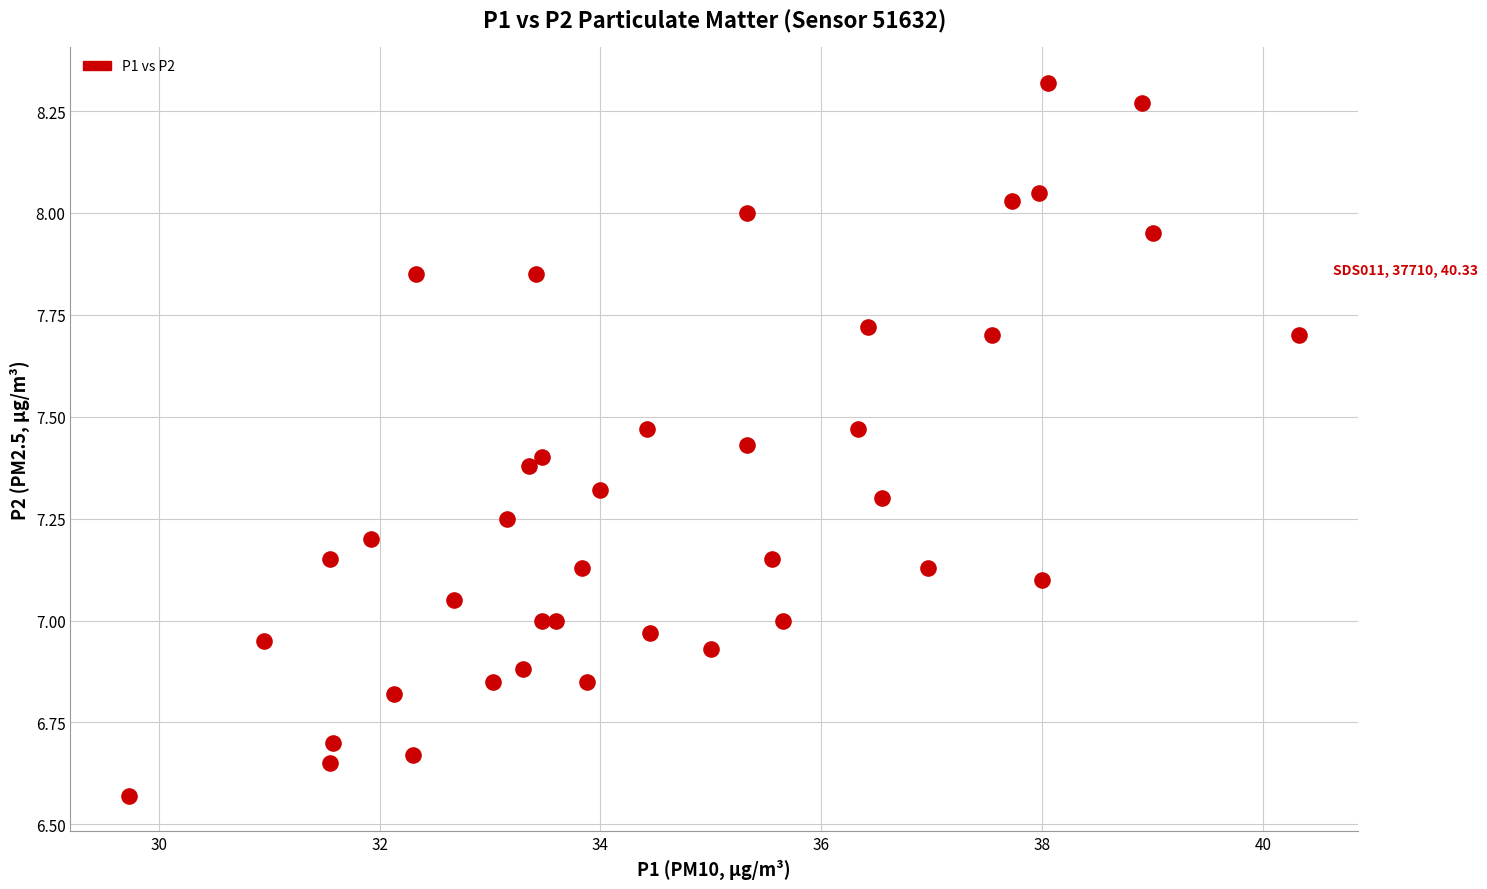

What is the range of X values (max minus min)?

10.6